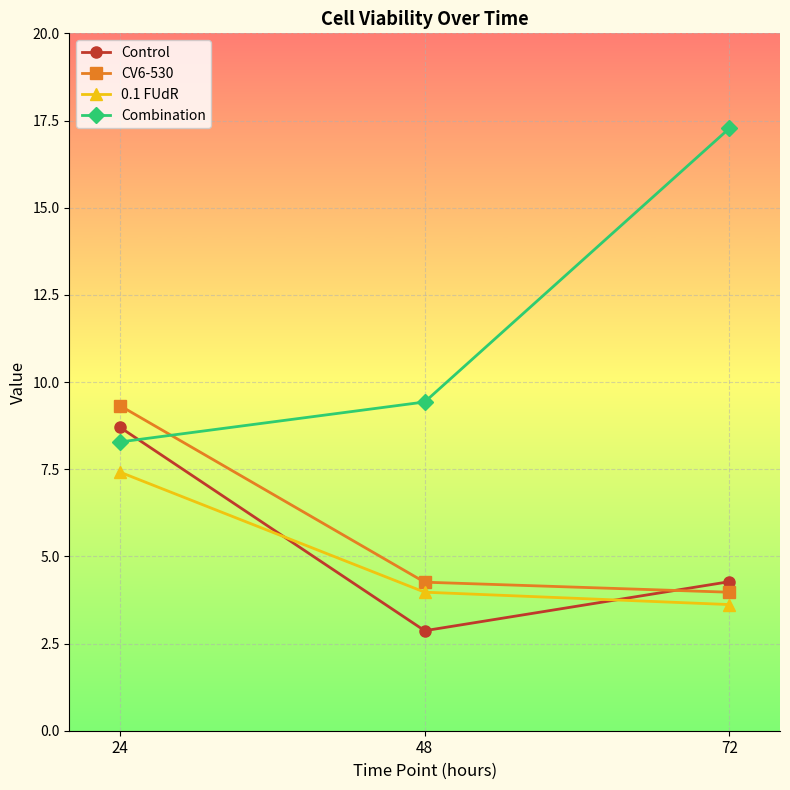

What is the total value across all series at 24?

33.7